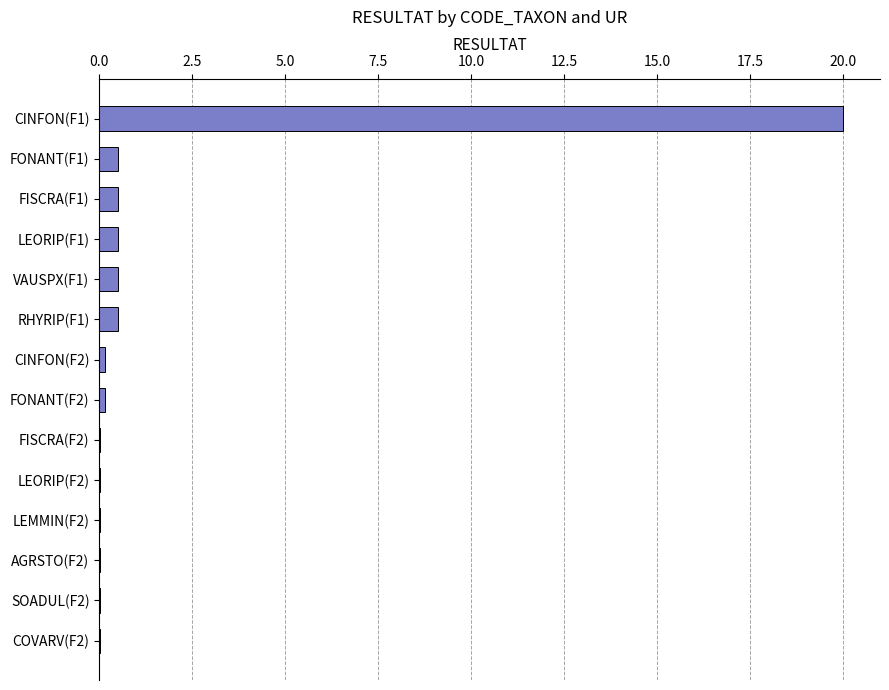

What is the sum of all values?

22.9